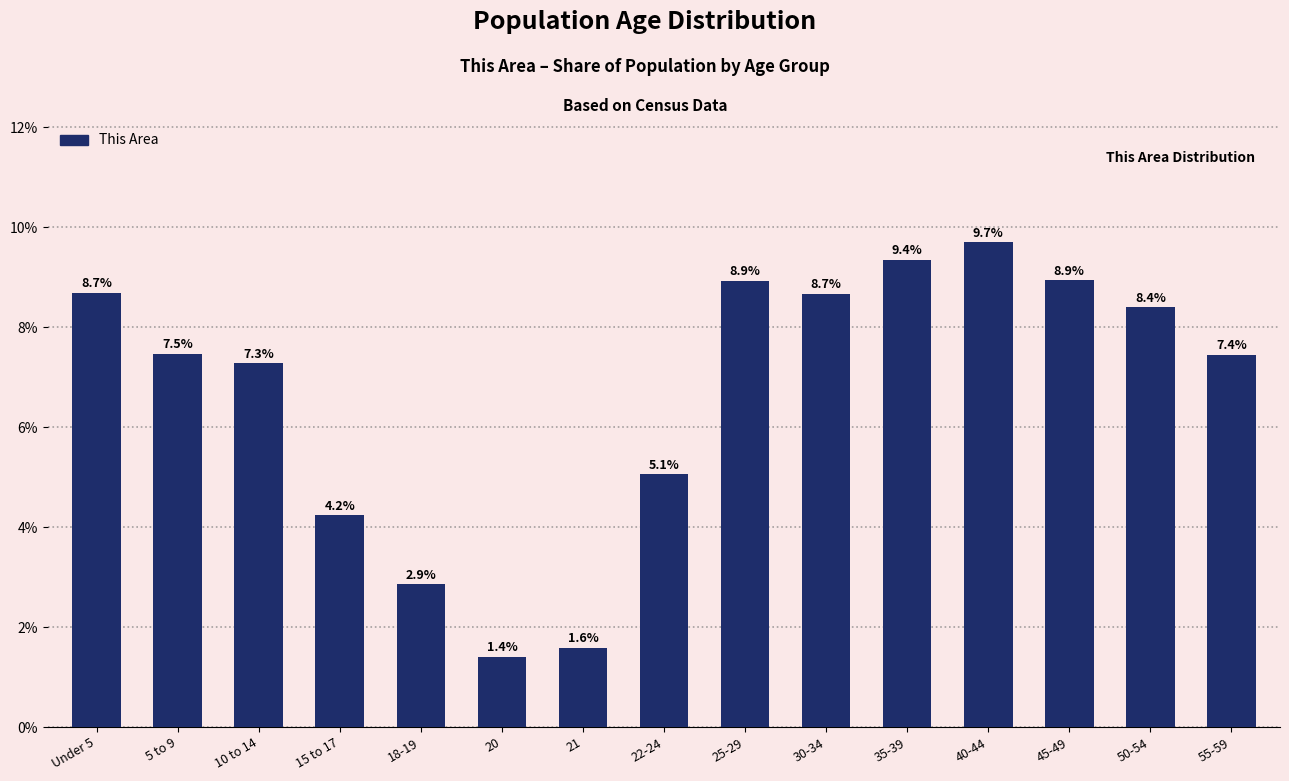

Which has a higher value, 40-44 or 20?

40-44